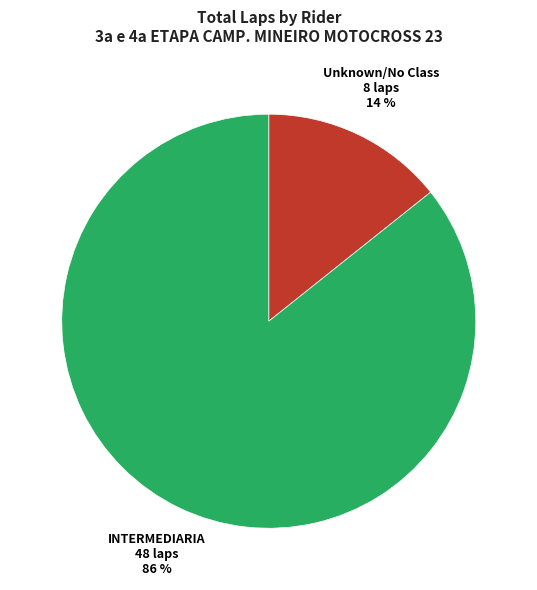

What percentage is the Unknown/No Class slice, to the nearest percent?

14%